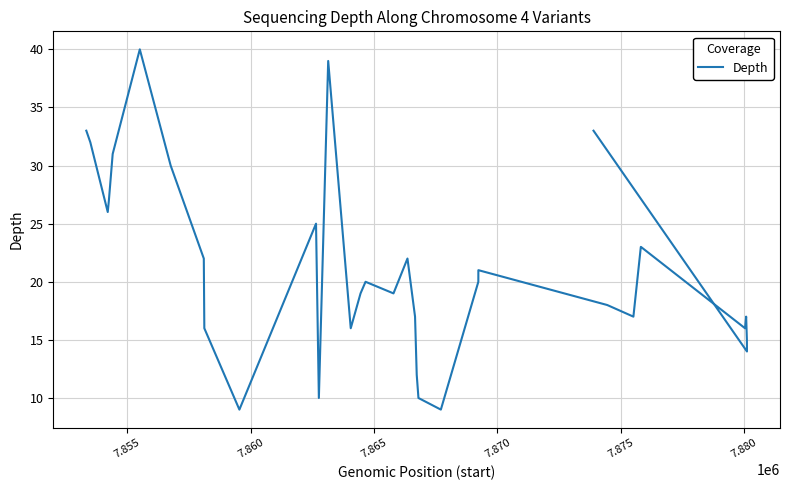

What is the smallest value displayed?

9